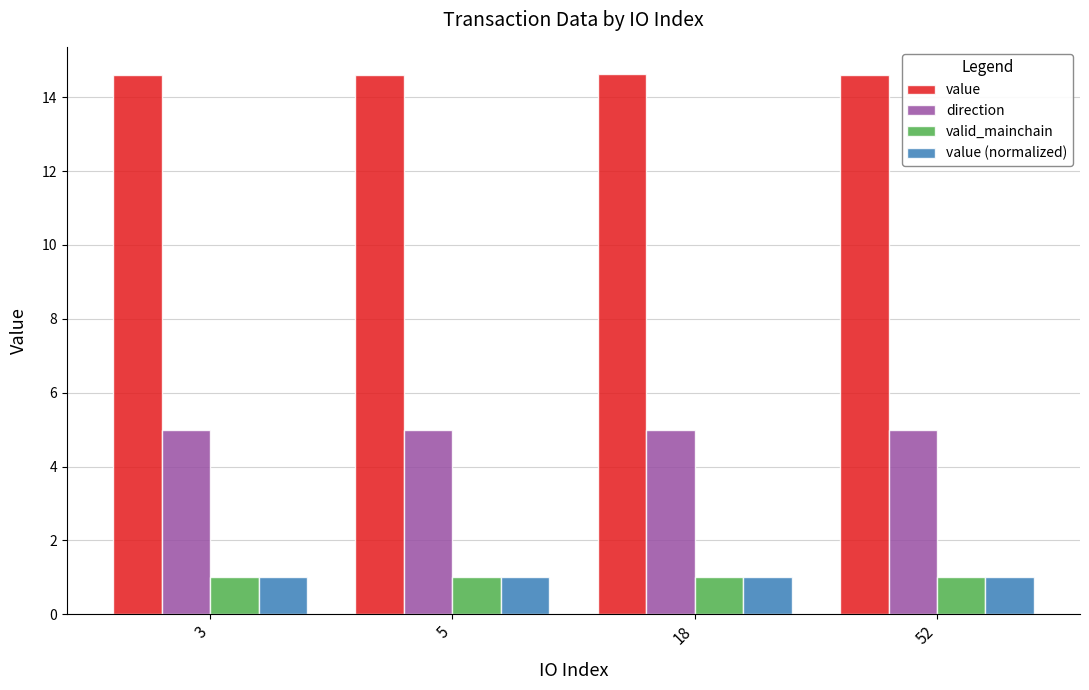

How many bars are there in total?

16